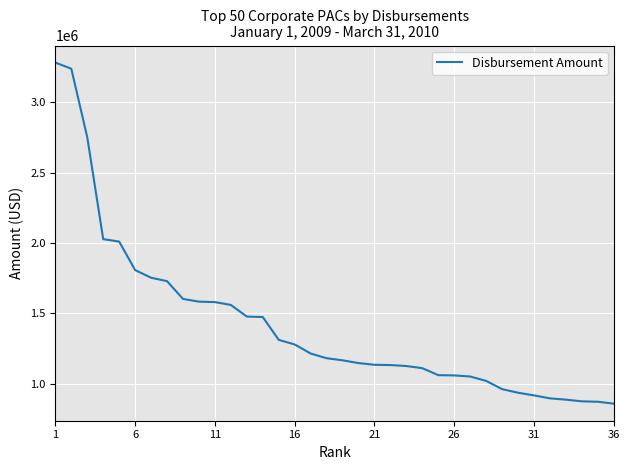

What is the greatest value displayed?

3281309.4